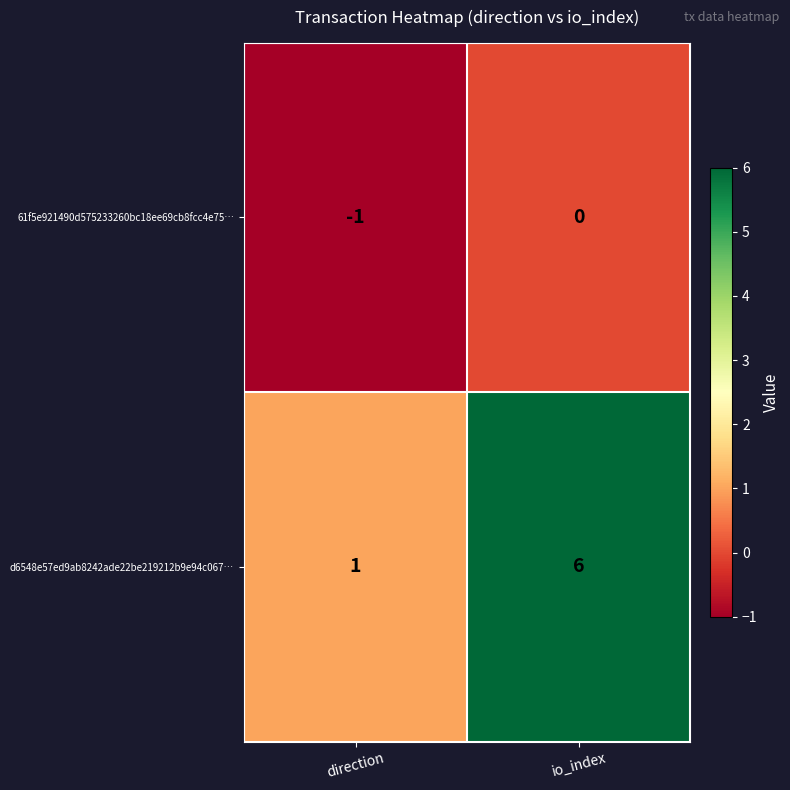

Reading left to right, what are all the values shown in this chart?

61f5e921490d575233260bc18ee69cb8fcc4e75…: direction=-1	io_index=0
d6548e57ed9ab8242ade22be219212b9e94c067…: direction=1	io_index=6